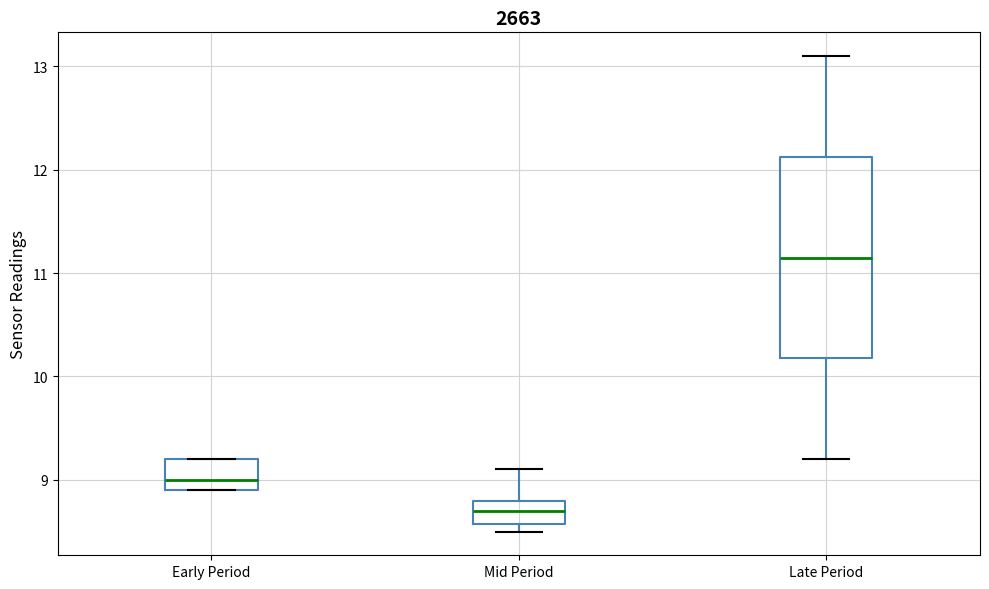

Which box's median line is the highest?

Late Period